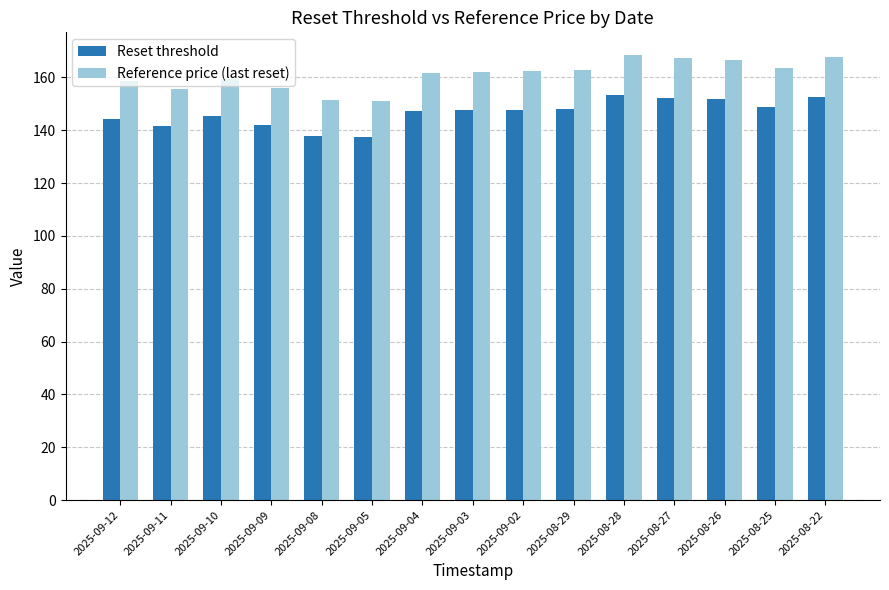

How many series are shown in this chart?

2